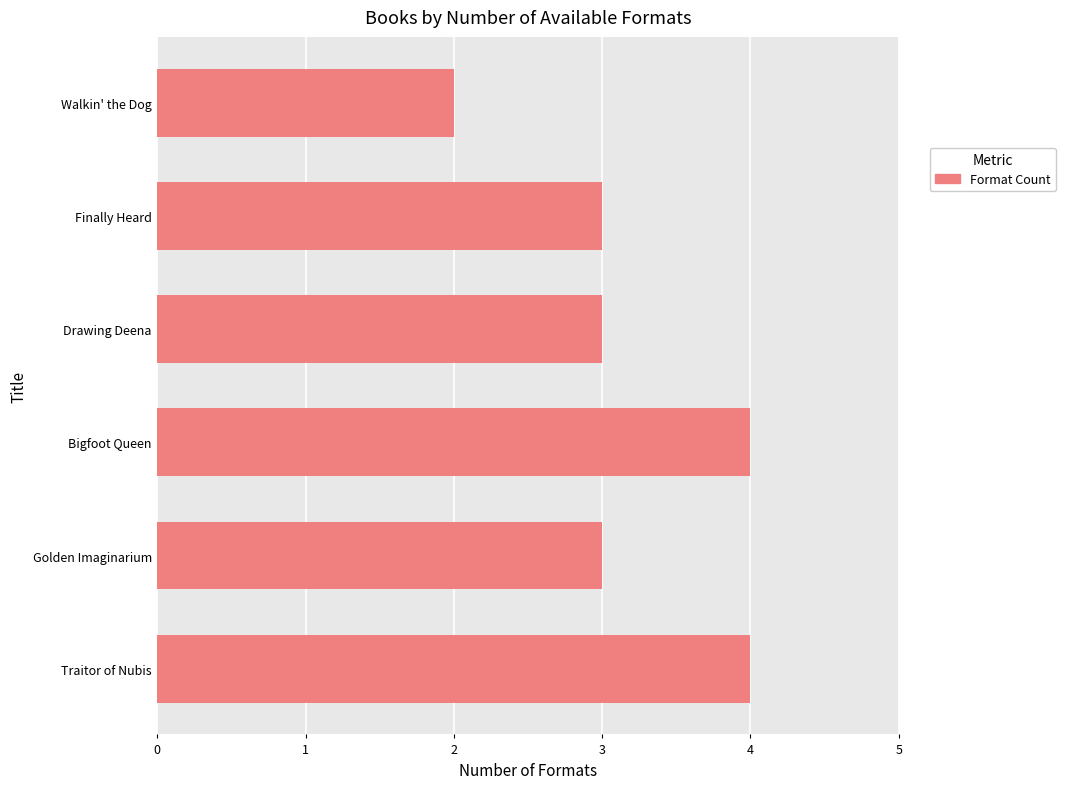

What is the ratio of the value at Traitor of Nubis to the value at Bigfoot Queen?

1.0